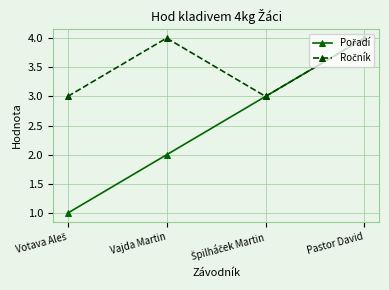

What is the label of the 1st point from the right?

Pastor David